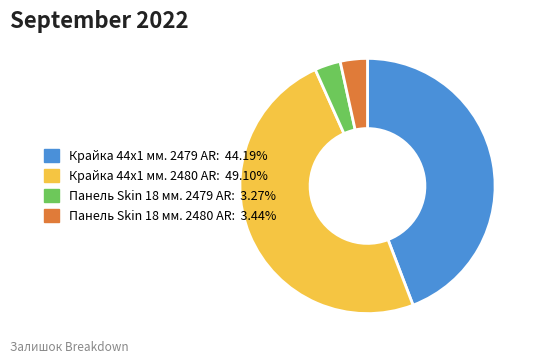

Does Панель Skin 18 мм. 2480 AR represent more than half of the total?

No